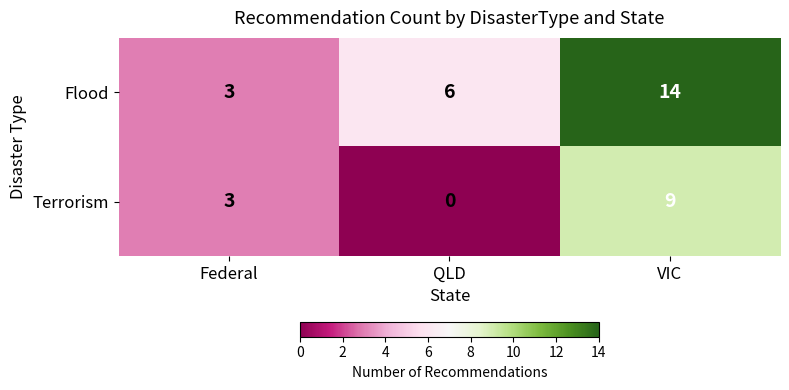

What value does the Flood series have at Federal, to the nearest 5?

5